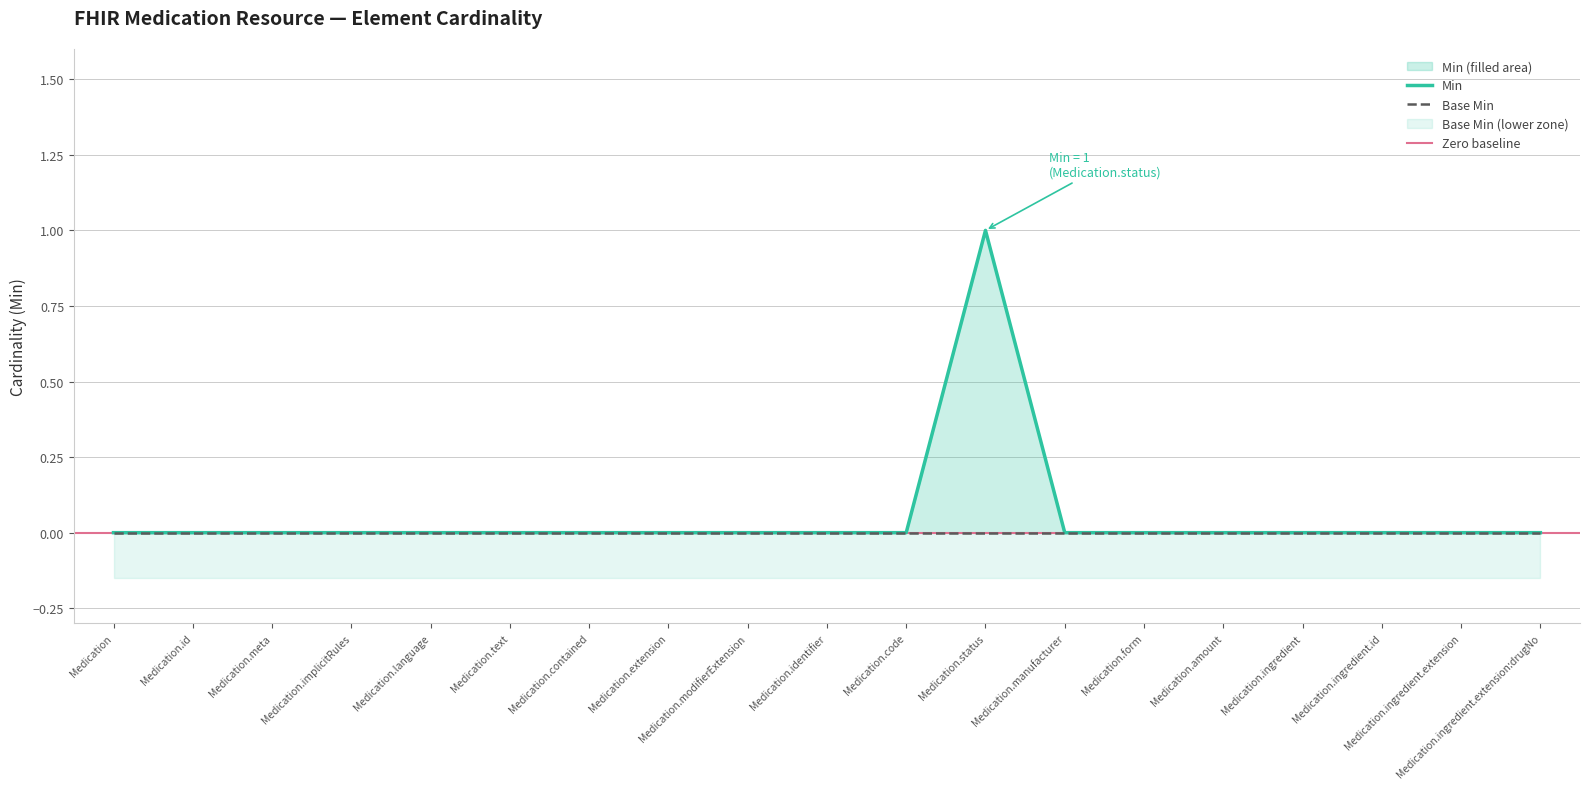

List the labels in order of value, smallest first.

Medication, Medication.id, Medication.meta, Medication.implicitRules, Medication.language, Medication.text, Medication.contained, Medication.extension, Medication.modifierExtension, Medication.identifier, Medication.code, Medication.manufacturer, Medication.form, Medication.amount, Medication.ingredient, Medication.ingredient.id, Medication.ingredient.extension, Medication.ingredient.extension:drugNo, Medication.status